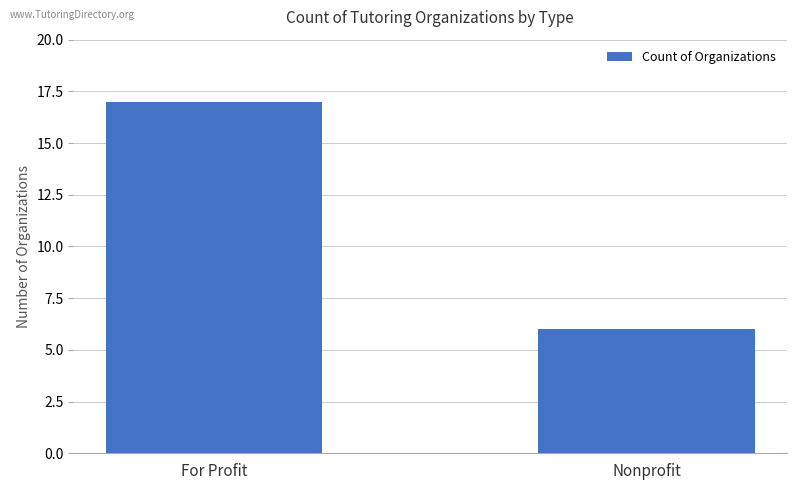

Which label corresponds to the smallest value in the chart?

Nonprofit